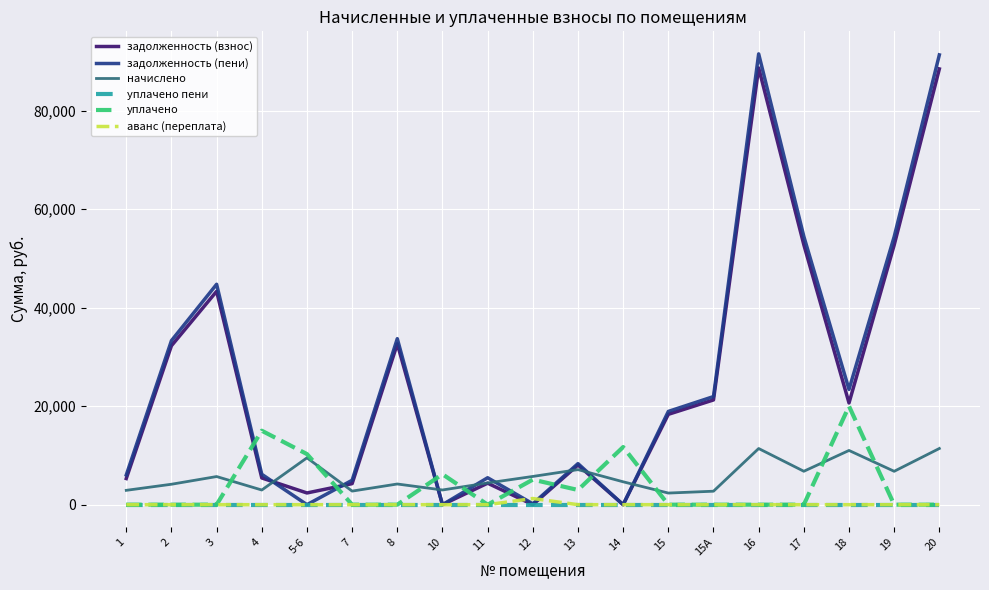

True or false: начислено and задолженность (пени) intersect in this chart.

True